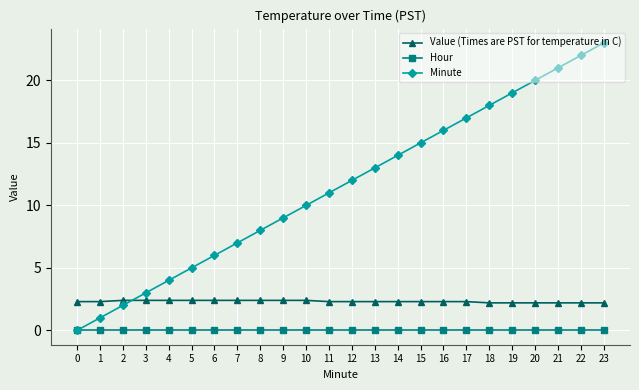

What is the average value of the Value (Times are PST for temperature in C) series?

2.3